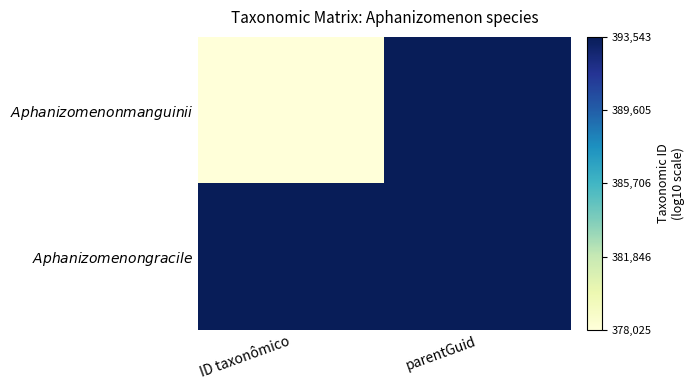

What is the total value across all series at parentGuid?

11.2